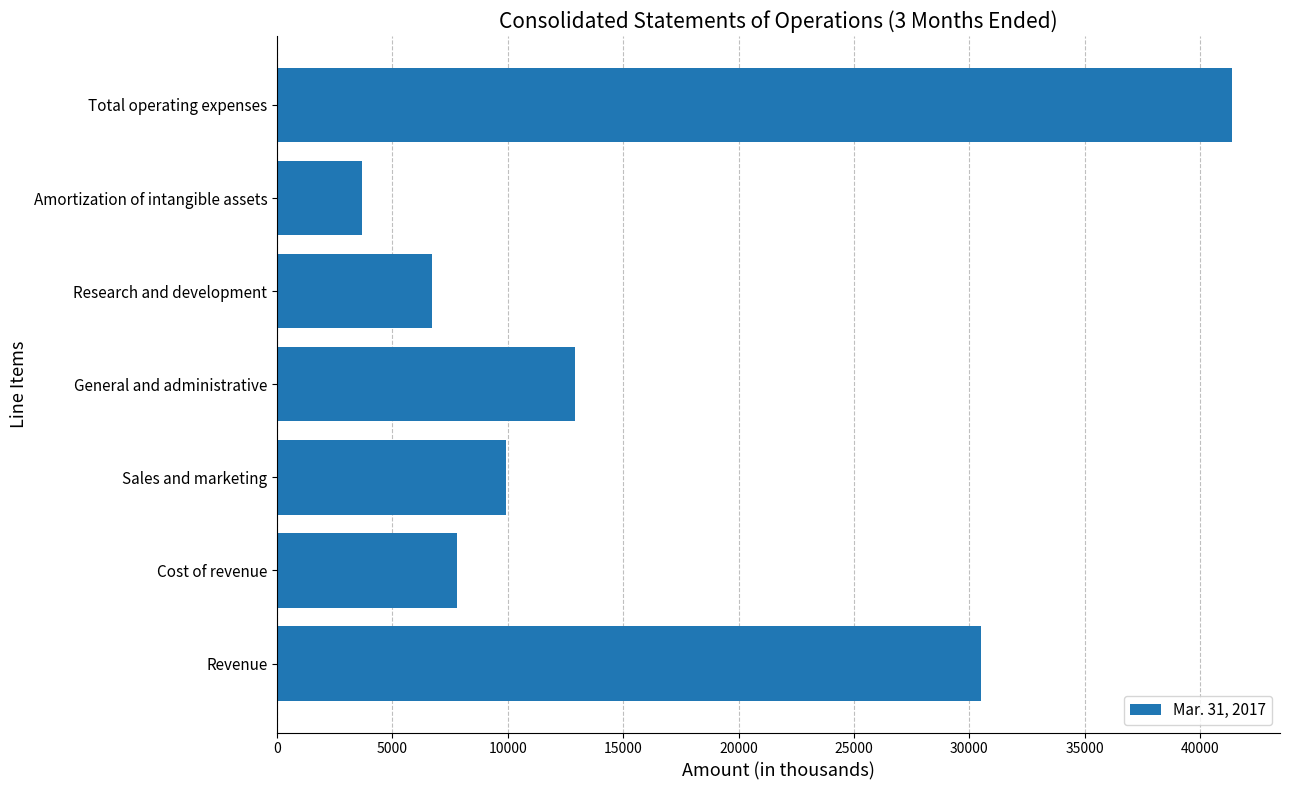

Does the chart contain stacked bars?

No